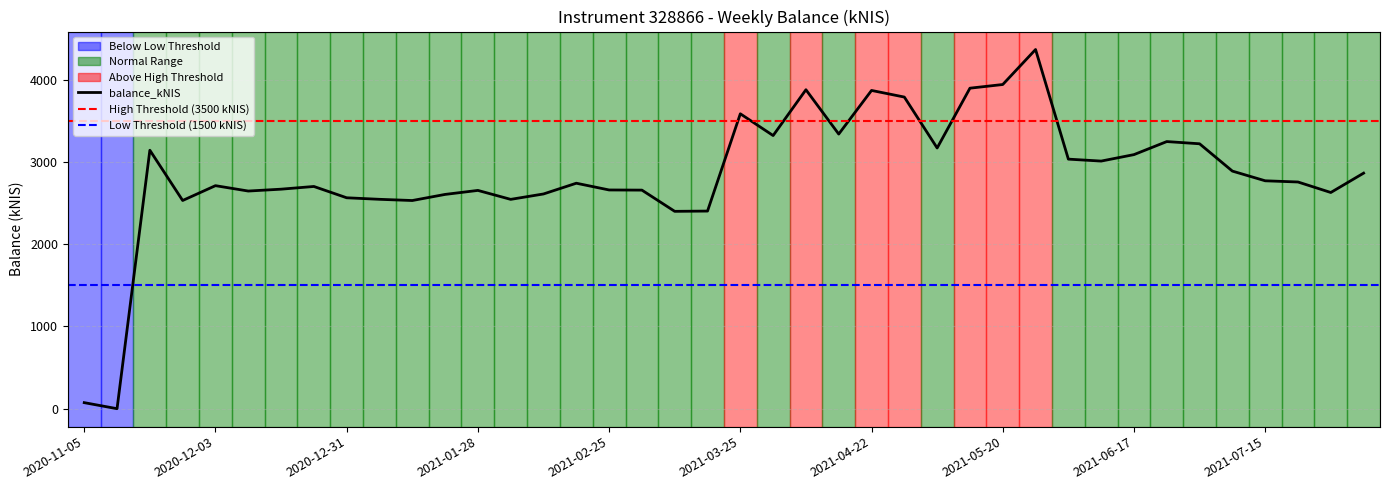

Rank the categories by value from highest to lowest.

2021-05-27, 2021-05-20, 2021-05-13, 2021-04-08, 2021-04-22, 2021-04-29, 2021-03-25, 2021-04-13, 2021-04-01, 2021-06-24, 2021-07-01, 2021-05-06, 2020-11-19, 2021-06-17, 2021-06-03, 2021-06-10, 2021-07-08, 2021-08-05, 2021-07-15, 2021-07-22, 2021-02-18, 2020-12-03, 2020-12-24, 2020-12-17, 2021-02-25, 2021-03-04, 2021-01-28, 2020-12-10, 2021-07-29, 2021-02-11, 2021-01-21, 2020-12-31, 2021-01-07, 2021-02-04, 2020-11-26, 2021-01-14, 2021-03-18, 2021-03-11, 2020-11-05, 2020-11-12